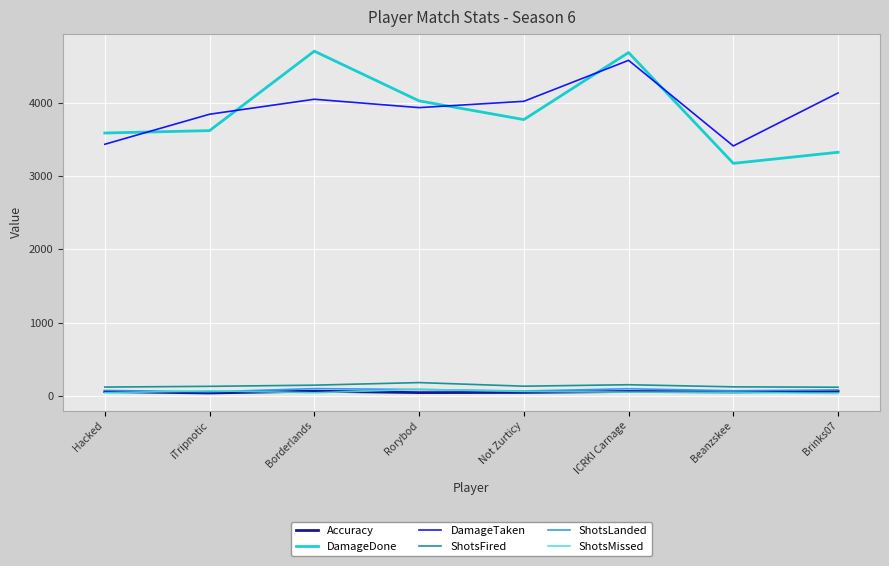

True or false: Accuracy and ShotsFired intersect in this chart.

False